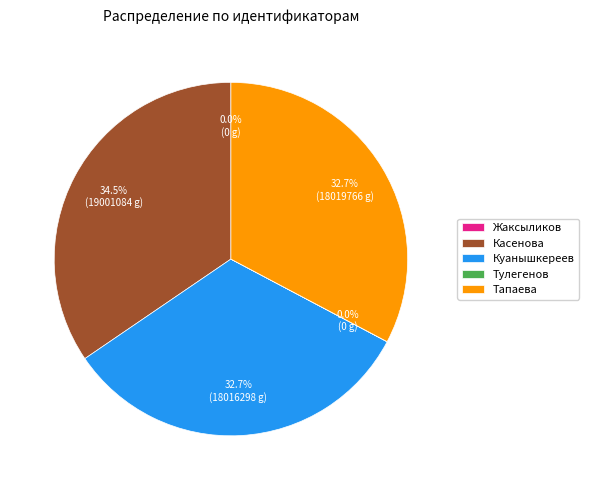

Which slice is the largest?

Касенова